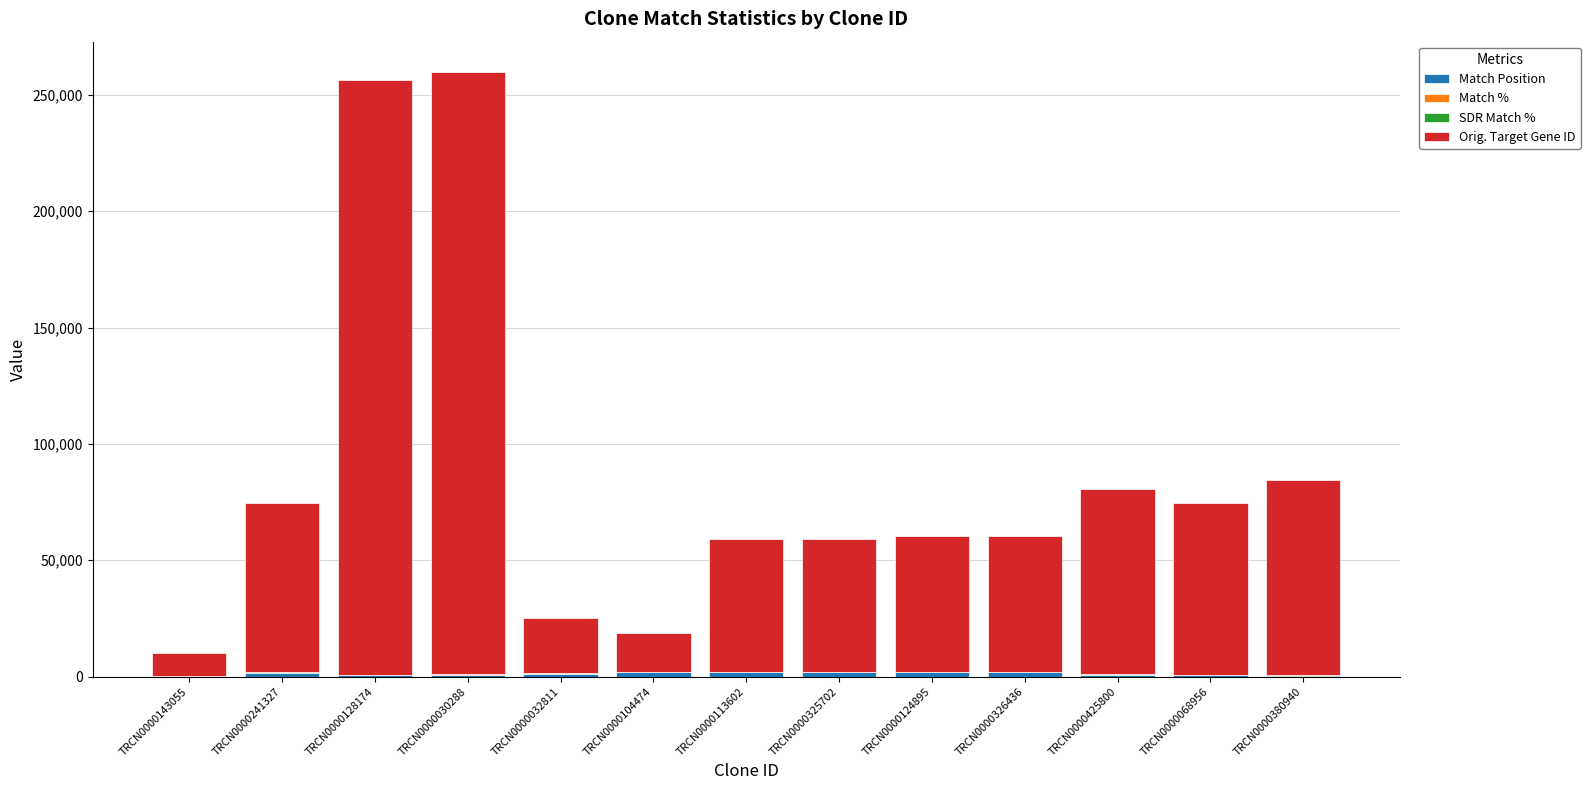

At which category is the sum across all series the highest?

TRCN0000030288